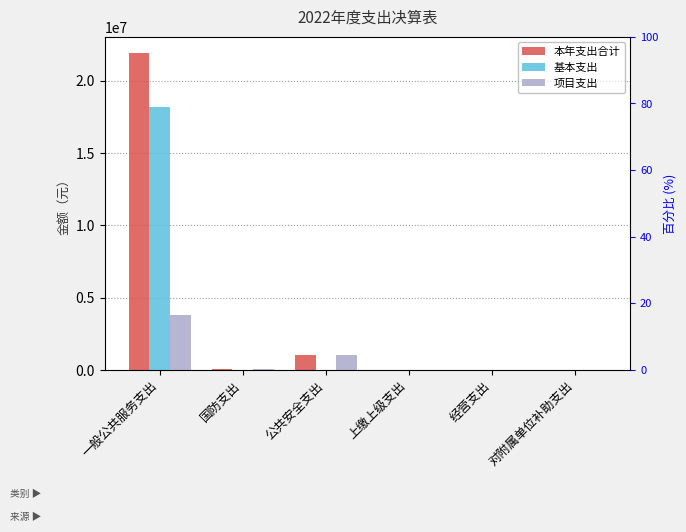

What is the average value of the 项目支出 series?

812128.8